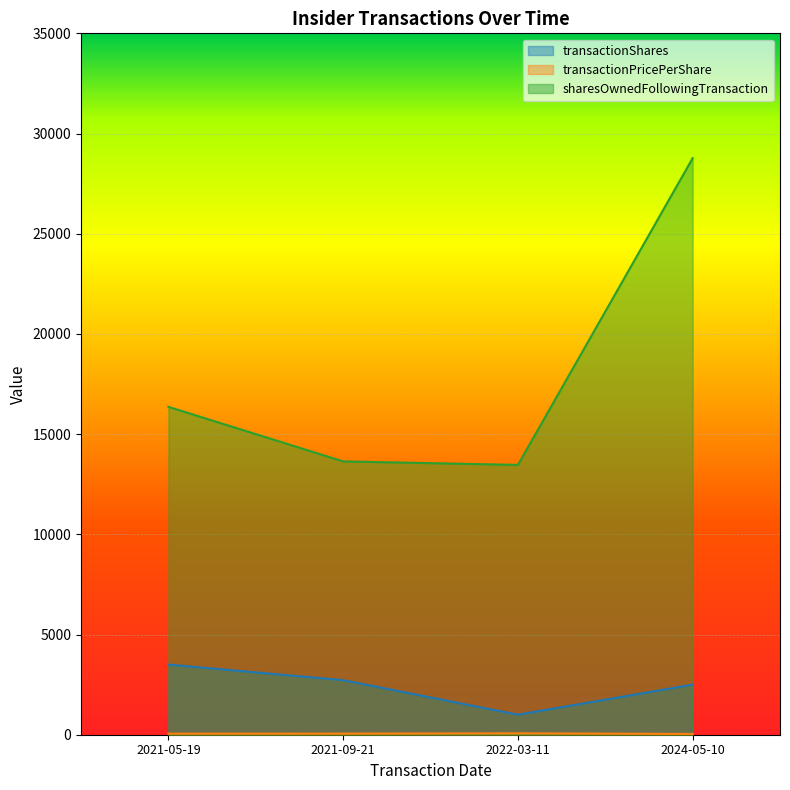

What is the minimum value shown in the chart?

38.5